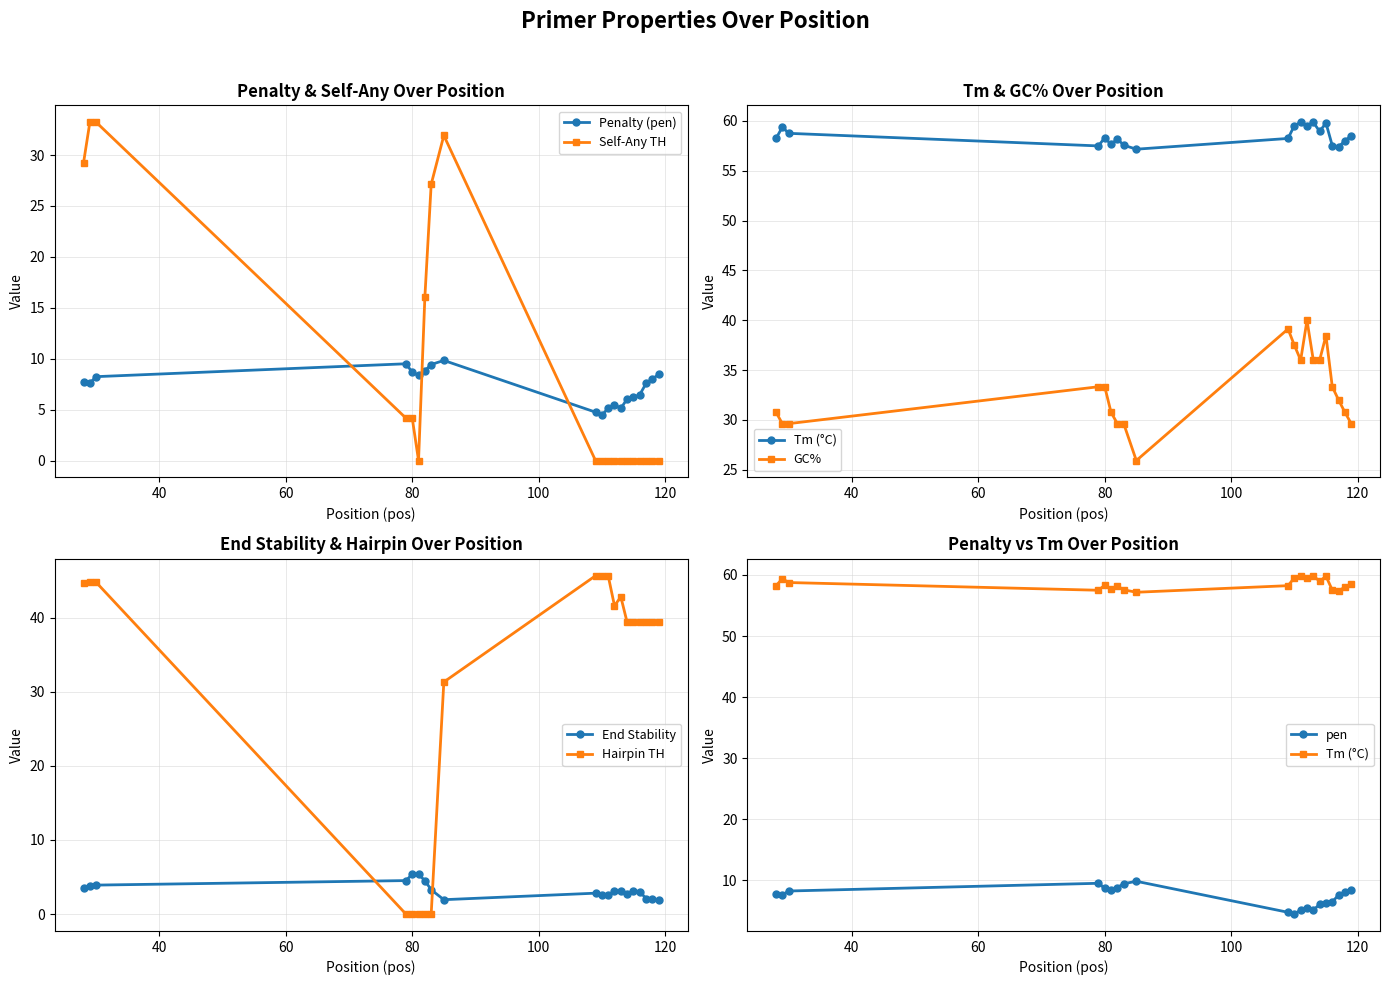

True or false: pen and PRIMER_LEFT_0_TM intersect in this chart.

False